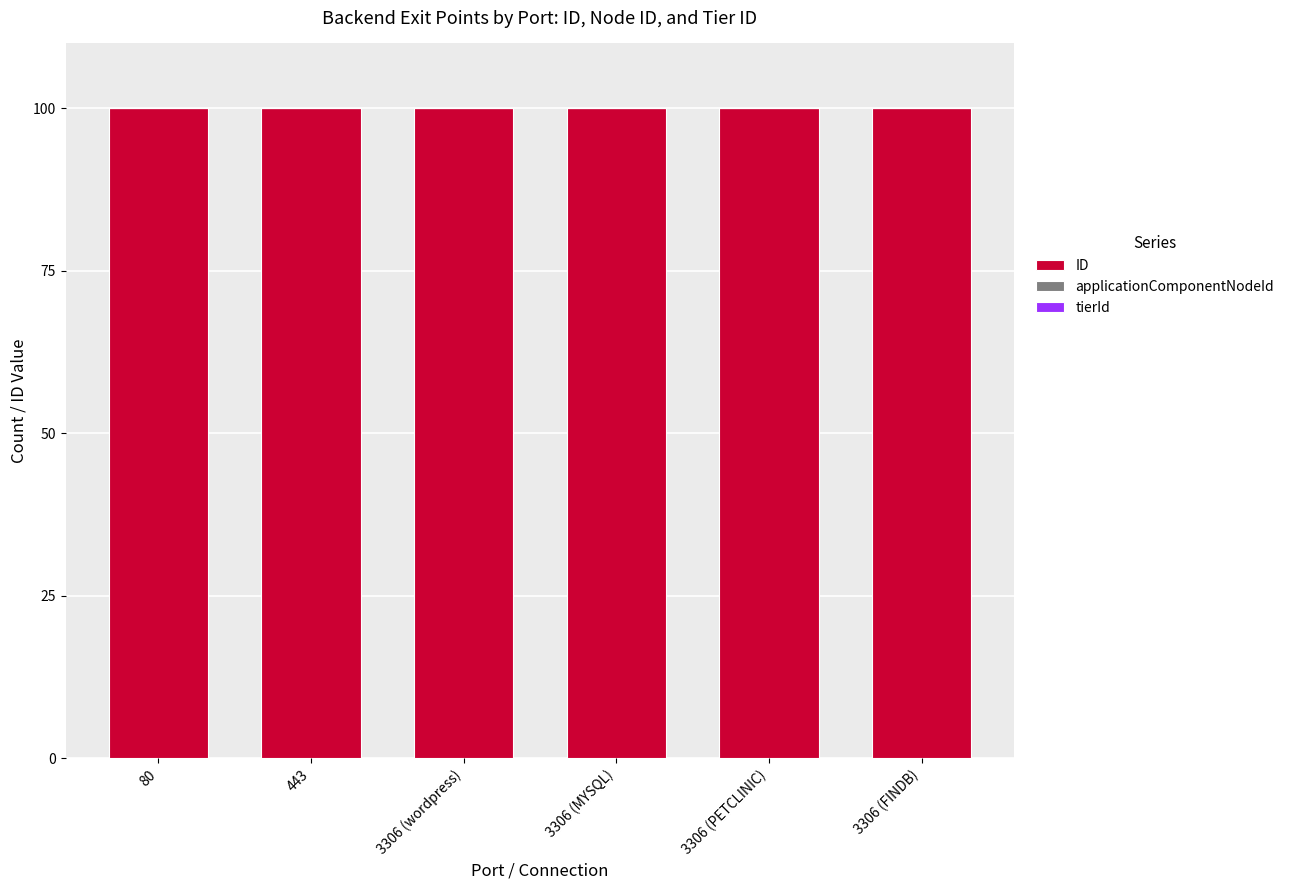

What are all the series names shown in the legend?

ID, applicationComponentNodeId, tierId